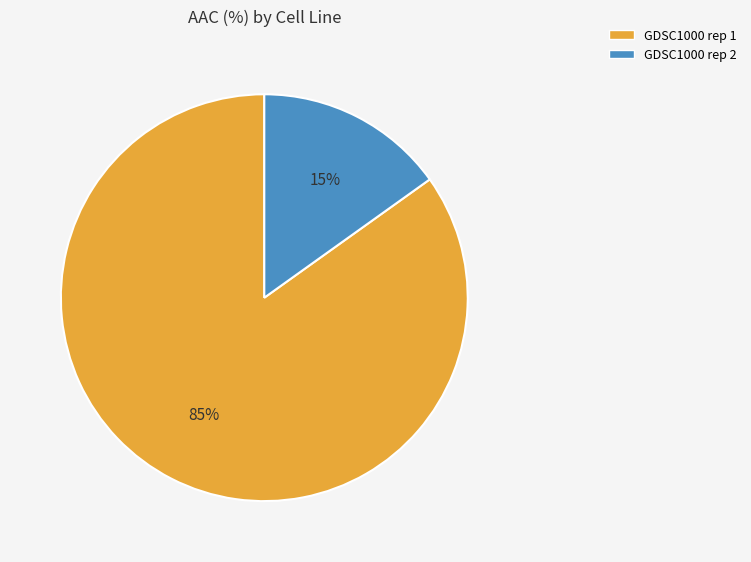

What is the ratio of the value at GDSC1000 rep 2 to the value at GDSC1000 rep 1?

0.2